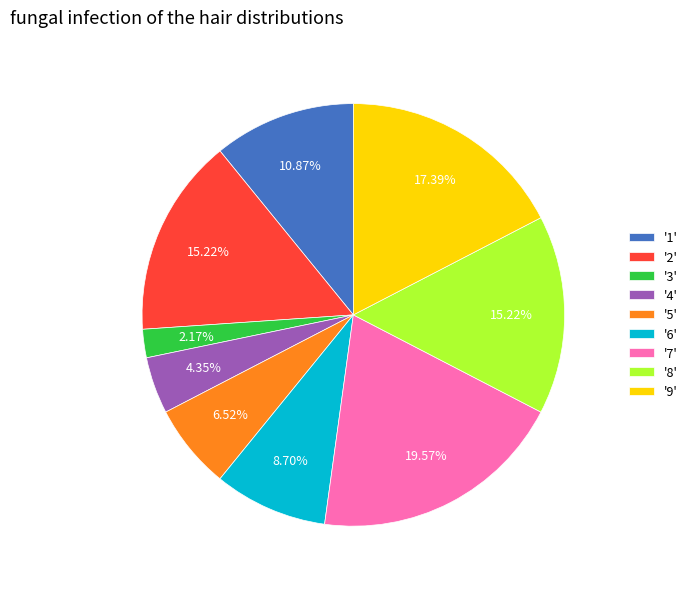

Do '3' and '1' together represent more than half of the pie?

No